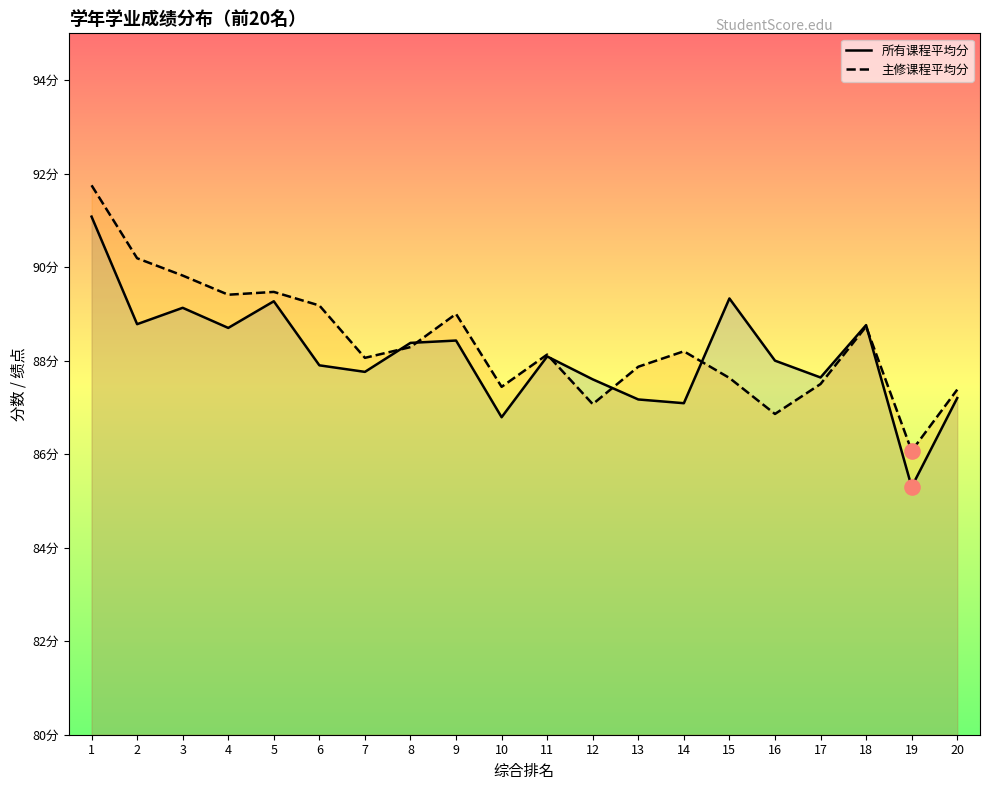

Which series has the largest total across all categories?

主修课程平均分